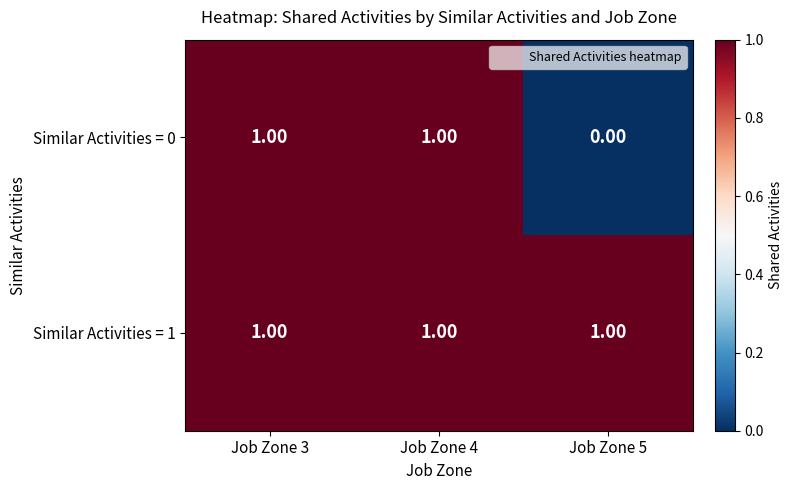

List the series in order of their overall mean, highest first.

Similar Activities = 1, Similar Activities = 0